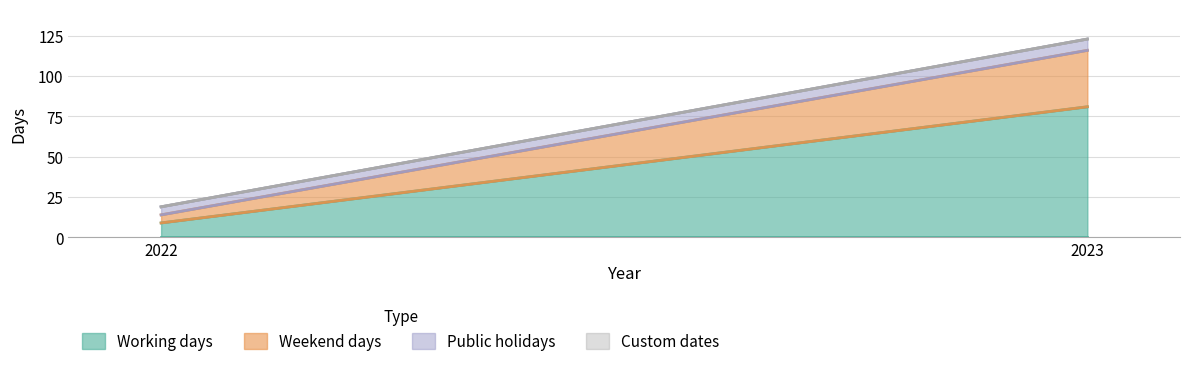

The value of Working days at 2023 is 43. True or false?

False